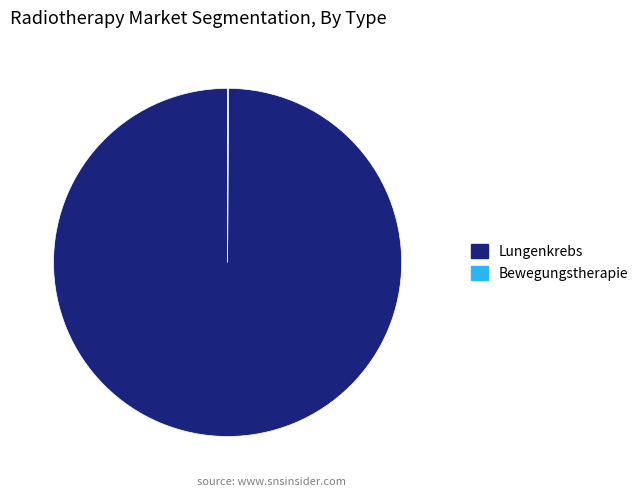

Is Lungenkrebs the majority of the pie?

Yes